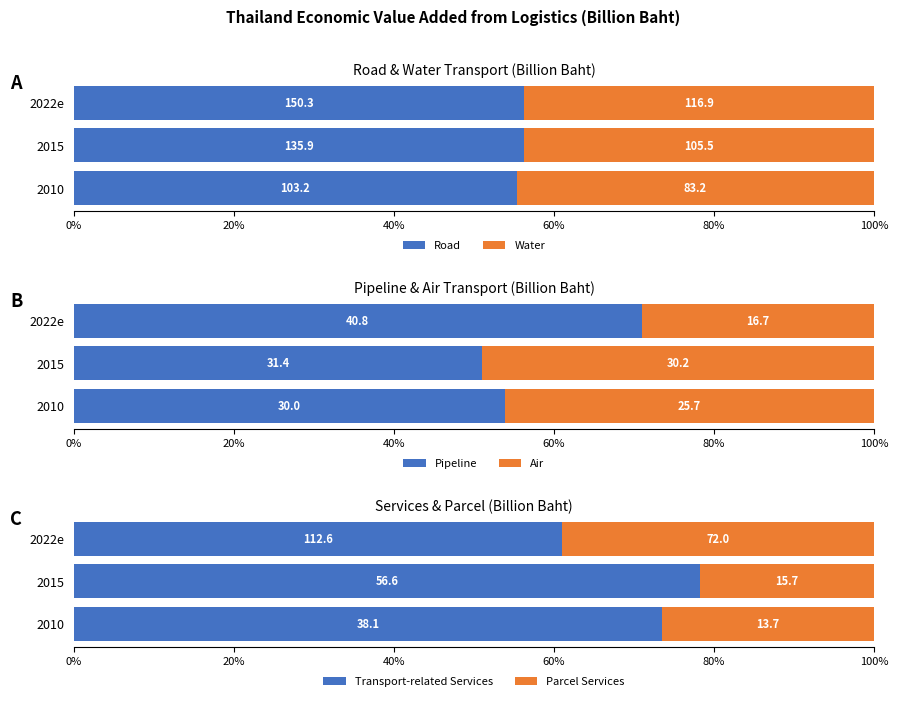

True or false: Parcel Services has a value of 69.0 at 2022e.

False